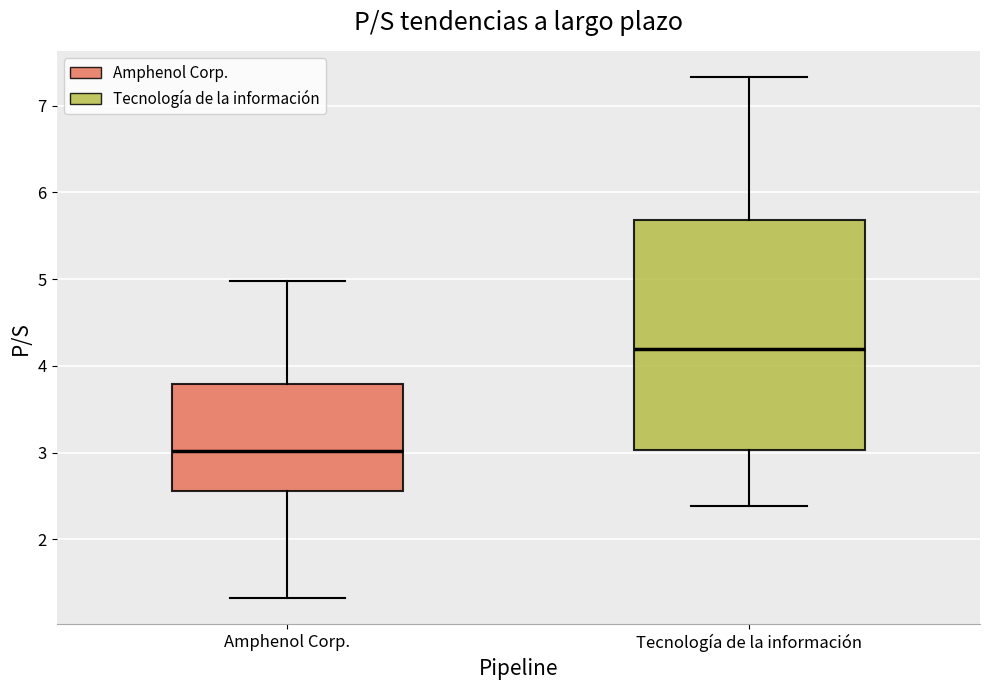

Reading left to right, transcribe this box plot: for each box, give where its median line is, the range the box spans, and where its two whiskers end, as read against the y-axis. The values are not printed on the chart, so give them approximately, as read against the axis.

Amphenol Corp.: median 3.0, box 2.6 to 3.8, whiskers 1.3 to 5.0
Tecnología de la información: median 4.2, box 3.0 to 5.7, whiskers 2.4 to 7.3